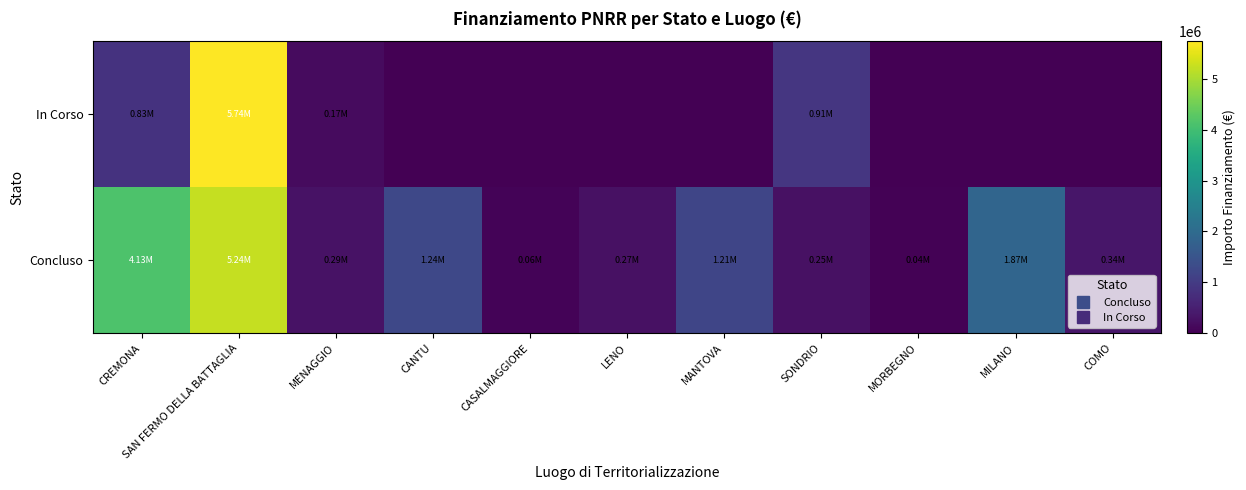

Which label corresponds to the largest value in the chart?

SAN FERMO DELLA BATTAGLIA